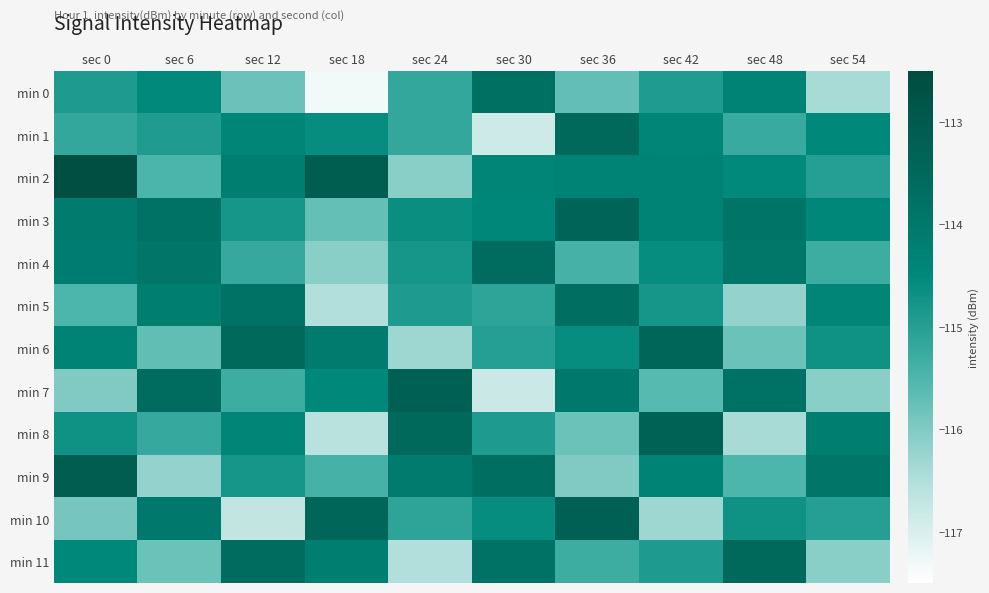

Which series changed the most between sec 6 and sec 48?

min 11